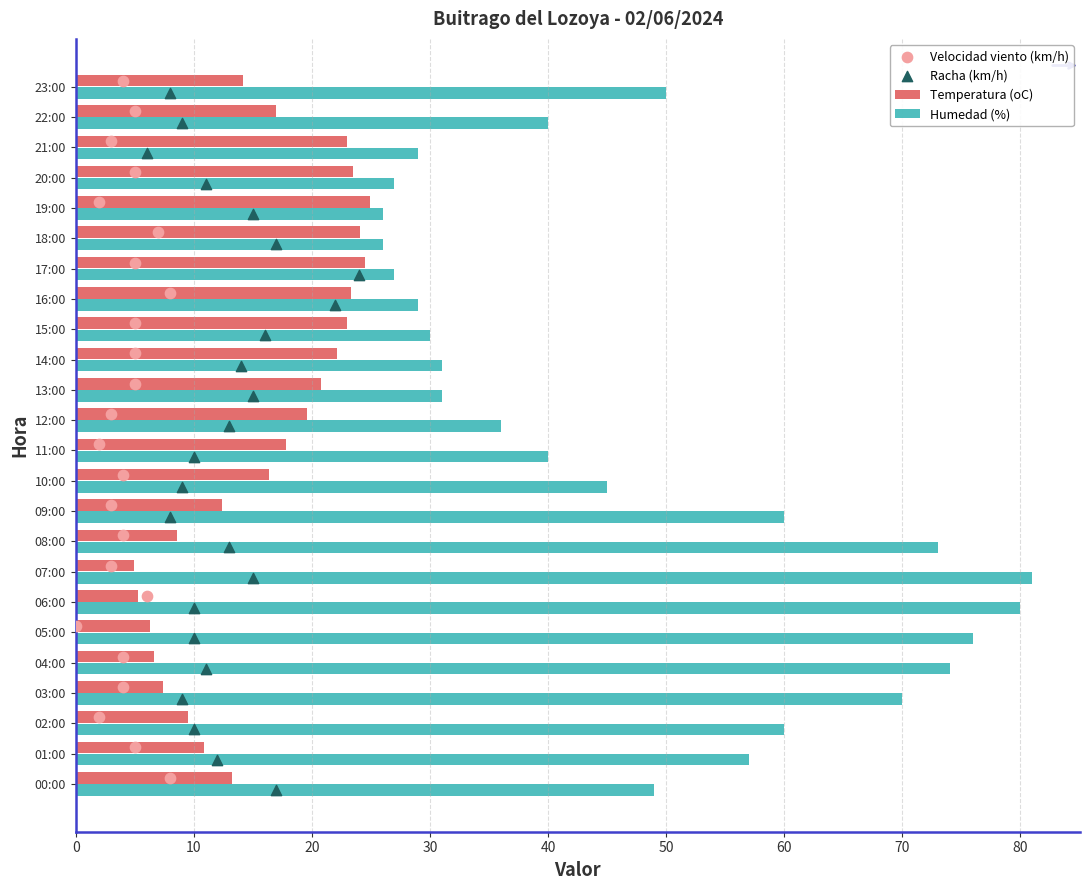

The value of Temperatura (oC) at 21:00 is 38.6. True or false?

False